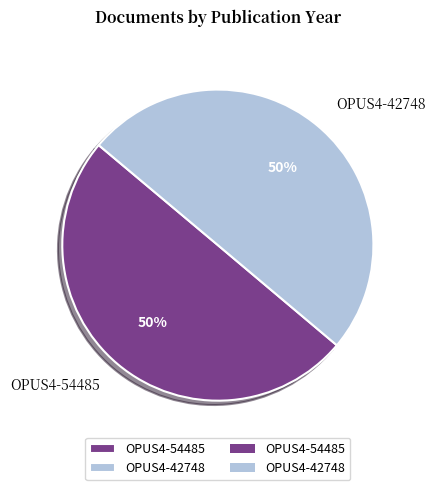

Approximately how many times larger is the value at OPUS4-42748 compared to OPUS4-54485?

1.0